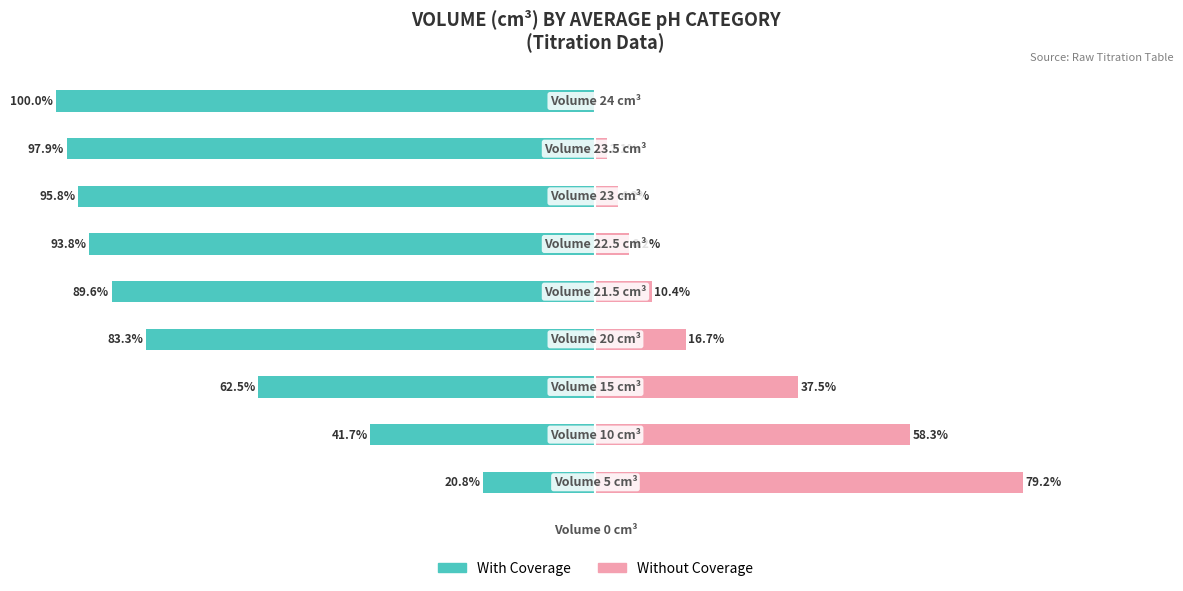

Does the chart contain stacked bars?

No